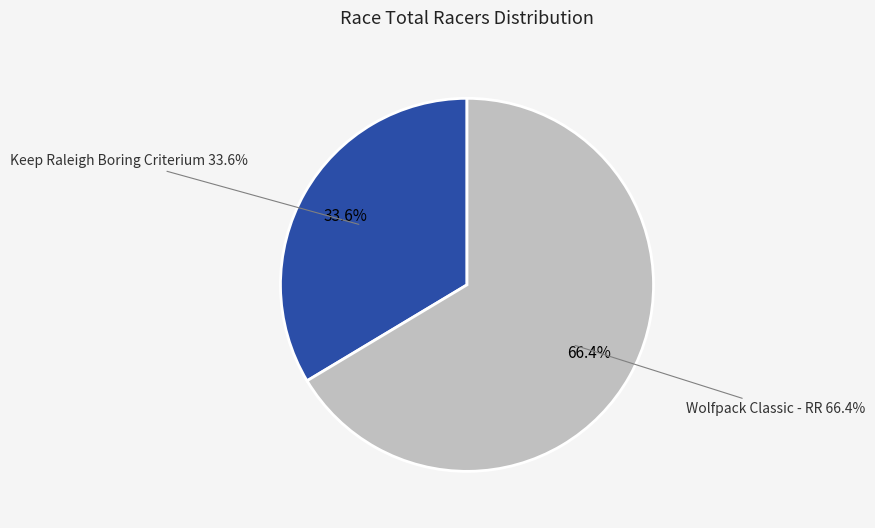

The Wolfpack Classic - RR slice represents 76% of the pie. True or false?

False